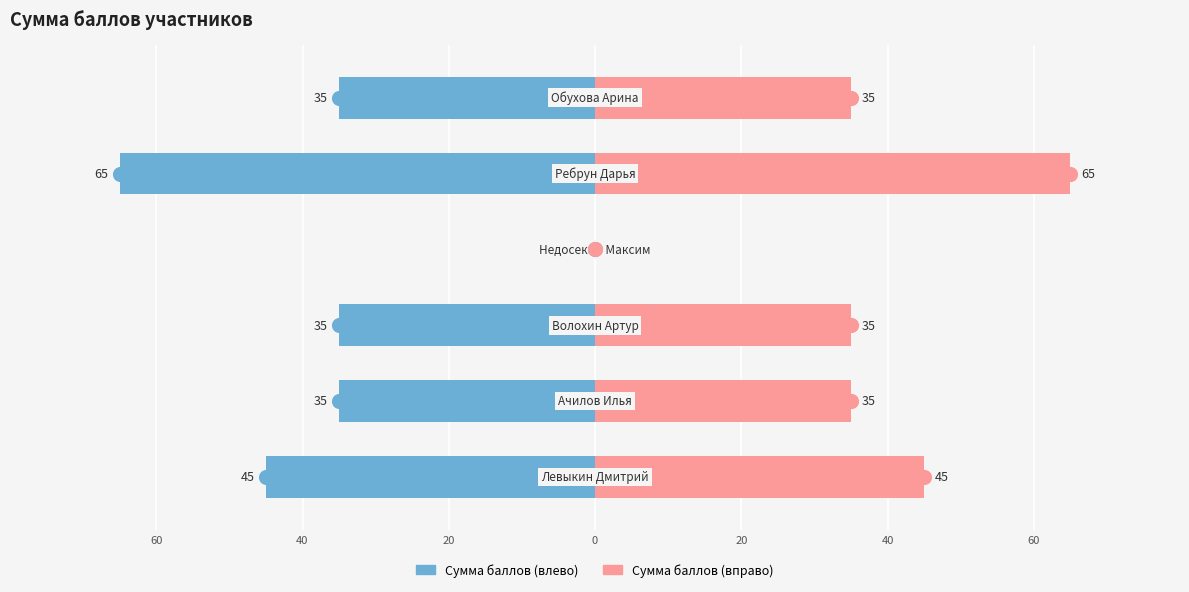

How many Сумма баллов (вправо) values are between 35 and 45?

4